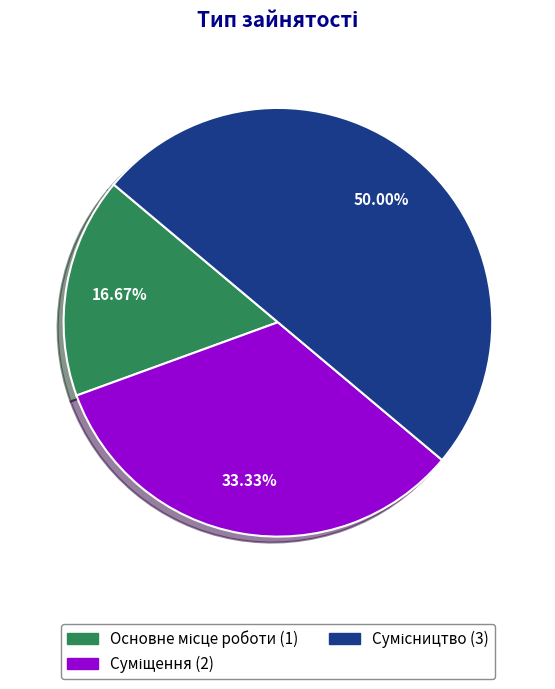

What percentage do Основне місце роботи and Сумісництво together represent?

66.7%